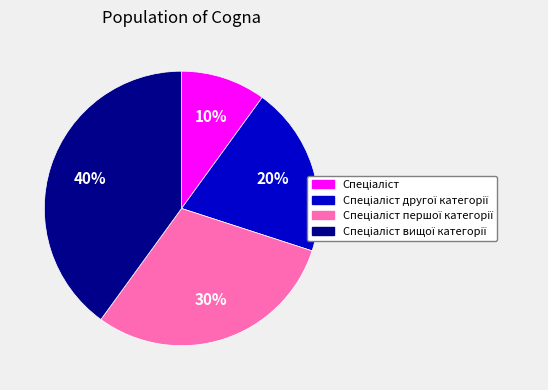

Does any single category account for the majority?

No